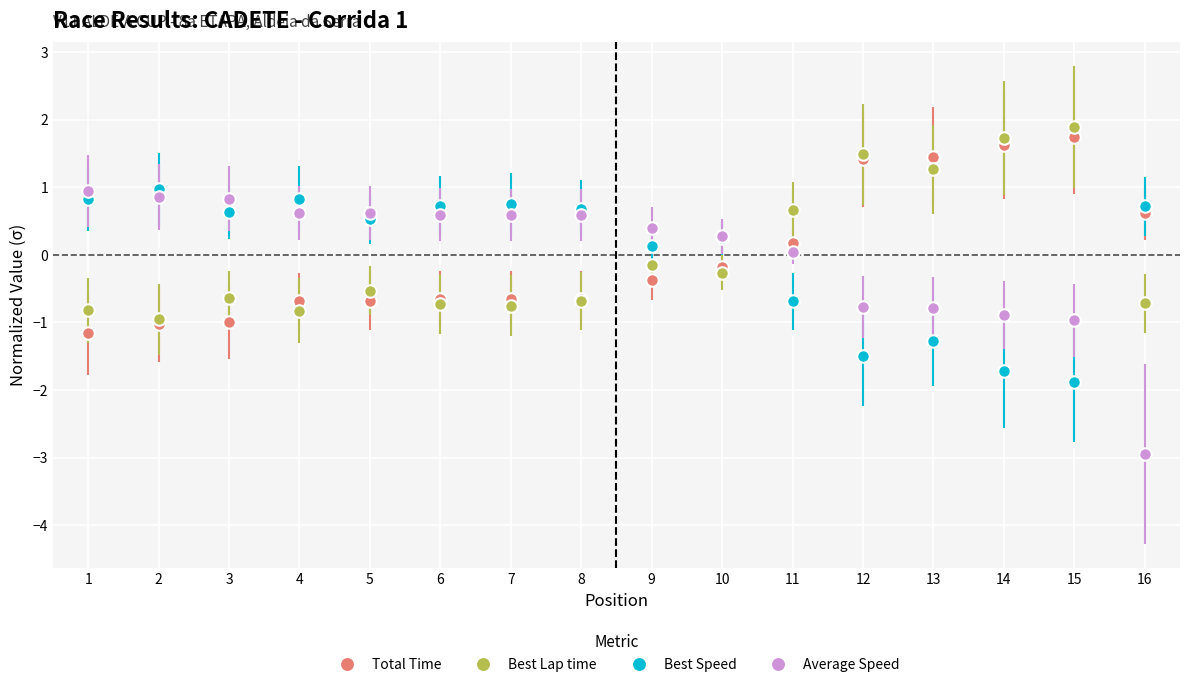

True or false: Best Lap time and Best Speed intersect in this chart.

True